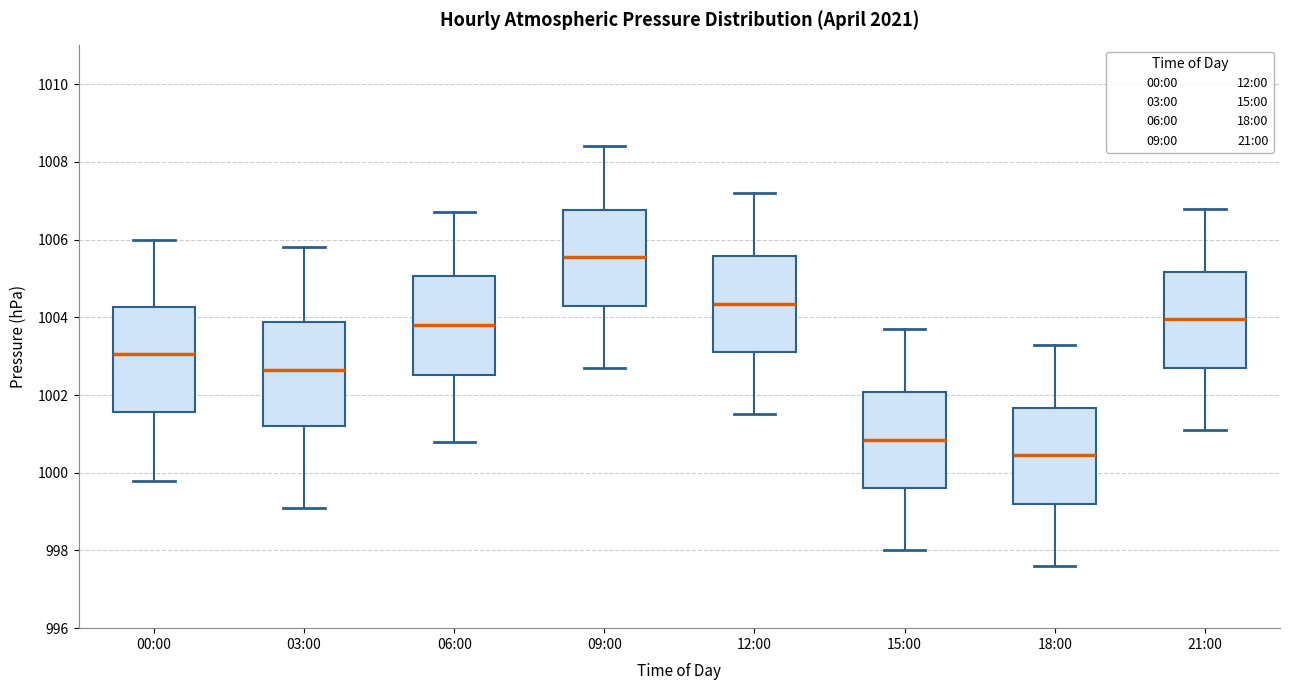

Which box's median line is the lowest?

18:00